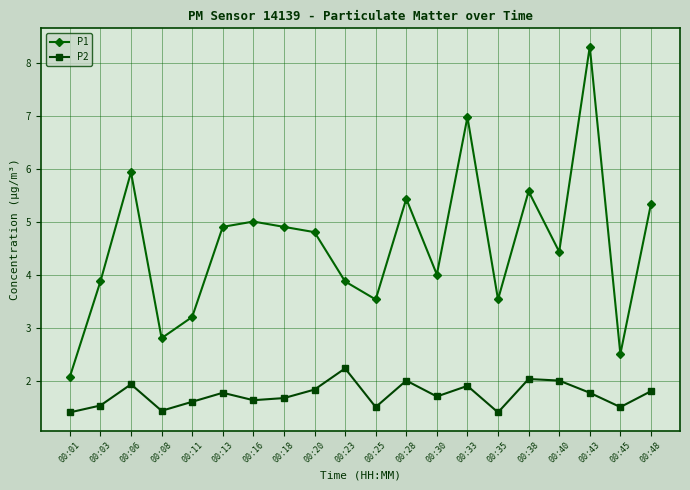

Reading right to left, what are all the values shown in this chart?

P1: 5.3	2.5	8.3	4.4	5.6	3.5	7.0	4.0	5.4	3.5	3.9	4.8	4.9	5.0	4.9	3.2	2.8	5.9	3.9	2.1
P2: 1.8	1.5	1.8	2.0	2.0	1.4	1.9	1.7	2.0	1.5	2.2	1.8	1.7	1.6	1.8	1.6	1.4	1.9	1.5	1.4